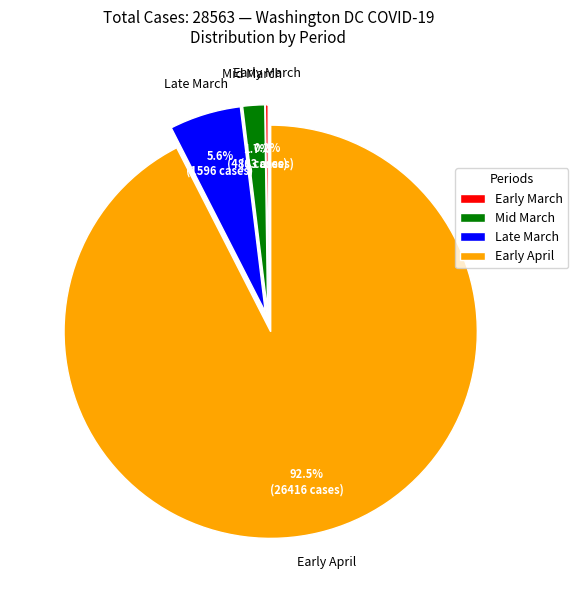

Is there any slice that represents more than half of the pie?

Yes